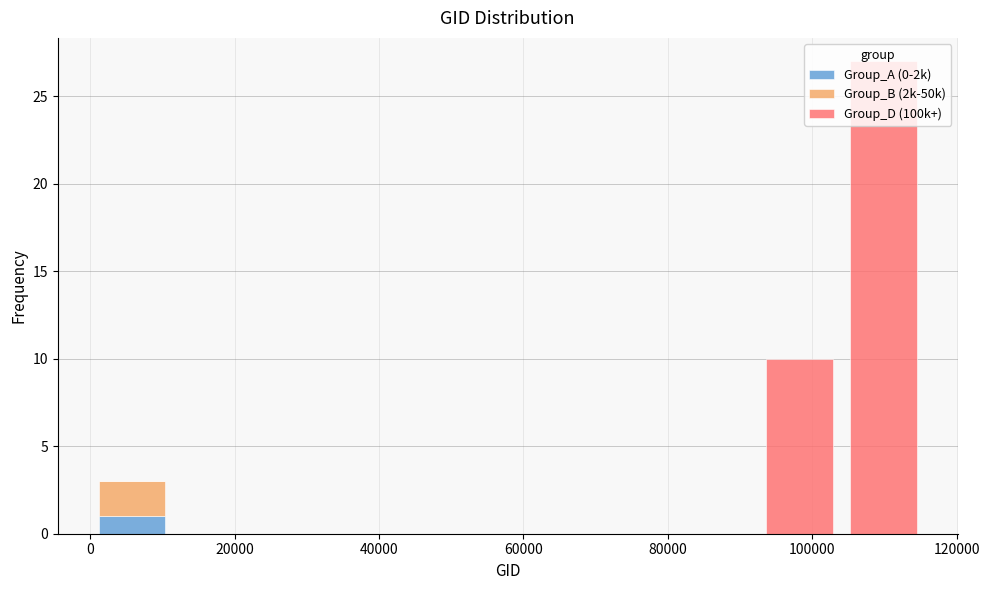

Reading left to right, list every stacked bar in this chart as the range it spans on the x-axis followed by its total height. Neither the bar edges nor the heights are printed on the chart, so give them approximately, as read against the axes.

0 to 12000: 3
12000 to 24000: 0
24000 to 34000: 0
34000 to 46000: 0
46000 to 58000: 0
58000 to 70000: 0
70000 to 80000: 0
80000 to 92000: 0
92000 to 104000: 10
104000 to 116000: 27